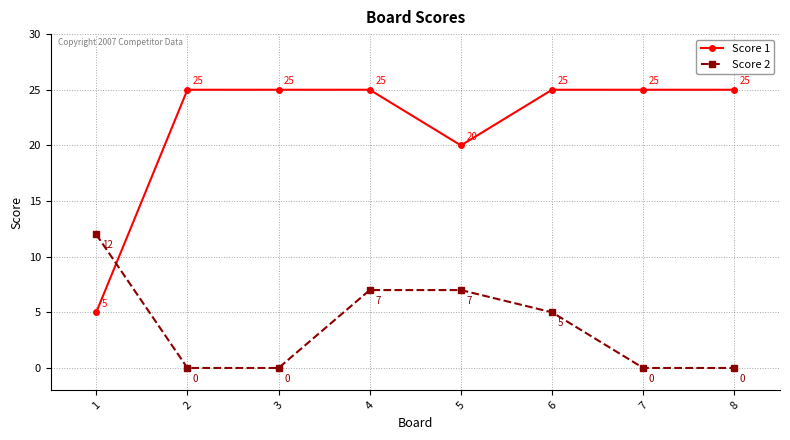

What is the minimum value for Score 1?

5